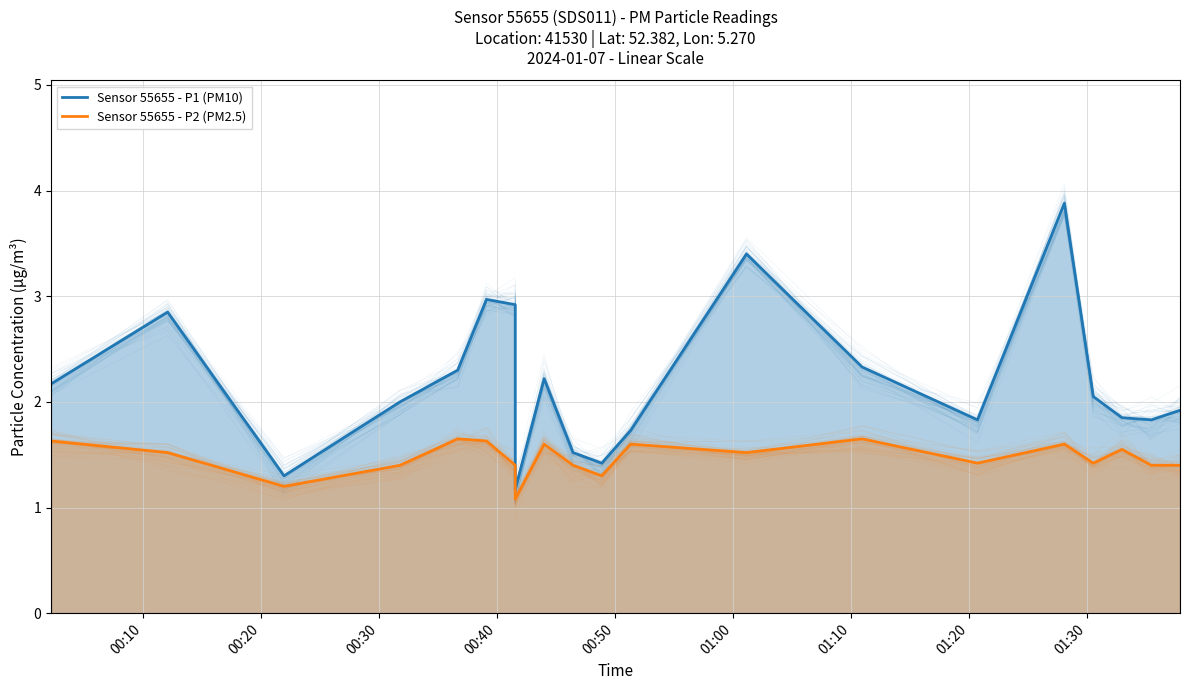

What is the value of the Sensor 55655 - P2 (PM2.5) point at the 14th from the left?

1.6